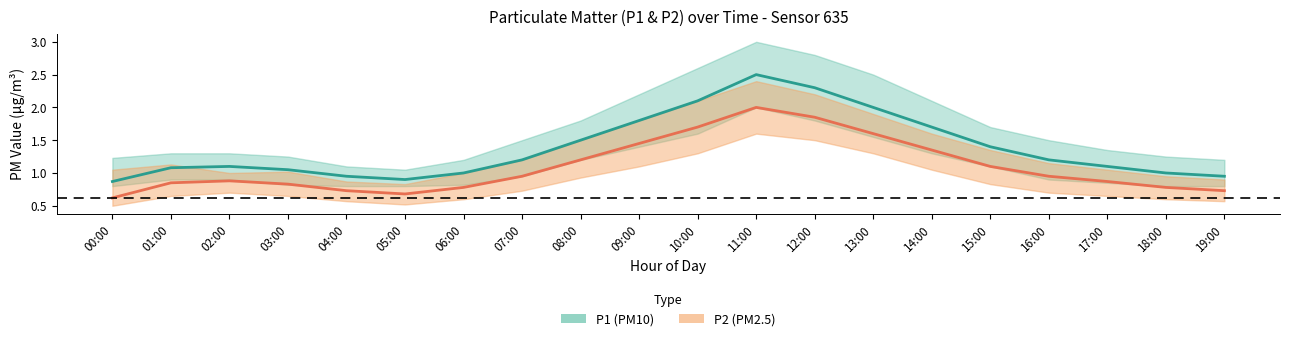

At 11:00, list the series in order from largest to smallest.

P1, P2